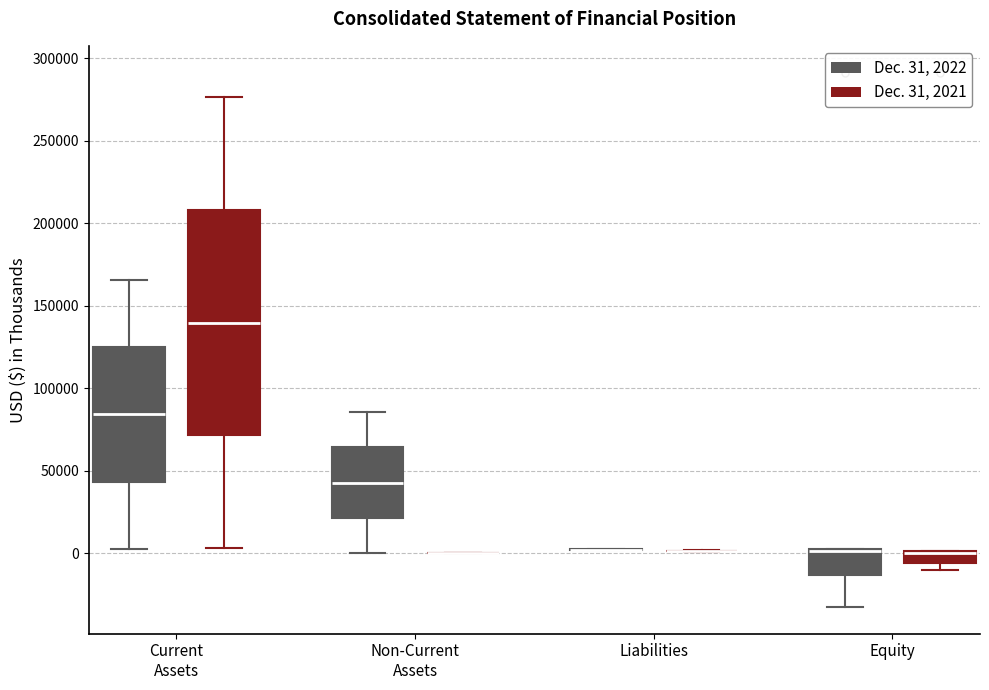

Which box is the tallest, from its lower edge to its upper edge?

Current Assets (Dec. 31, 2021)